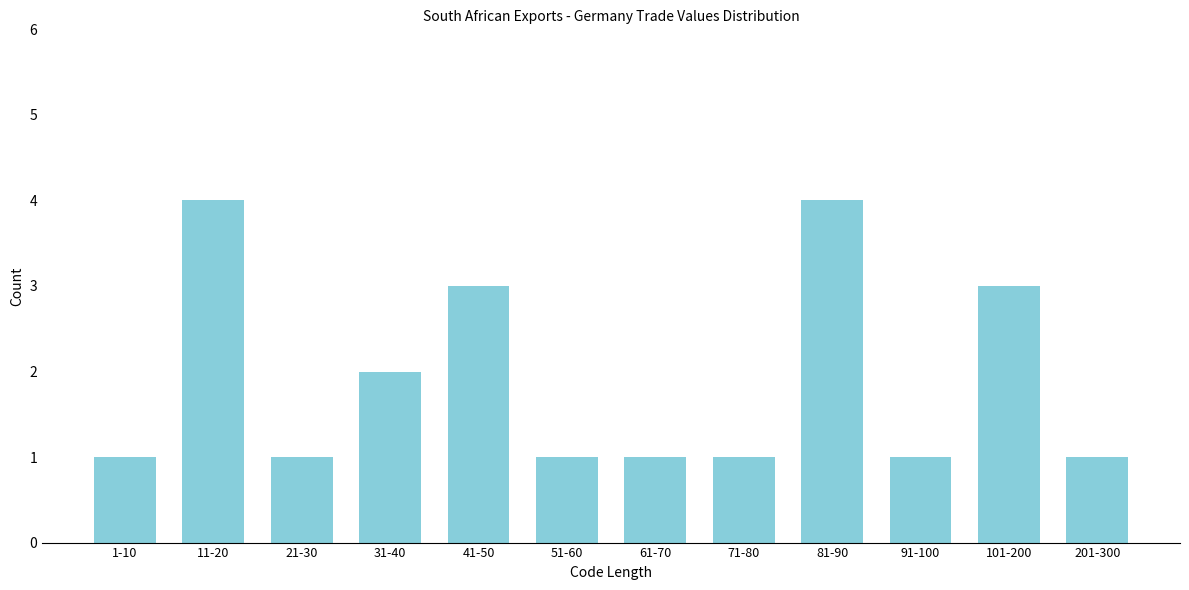

Reading left to right, what are all the values shown in this chart?

1	4	1	2	3	1	1	1	4	1	3	1